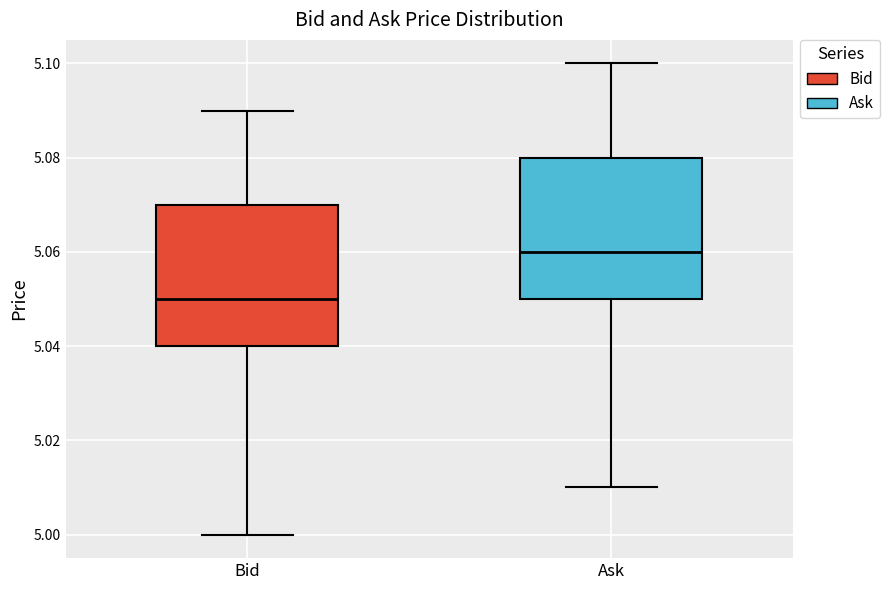

Reading left to right, transcribe this box plot: for each box, give where its median line is, the range the box spans, and where its two whiskers end, as read against the y-axis. The values are not printed on the chart, so give them approximately, as read against the axis.

Bid: median 5.05, box 5.04 to 5.07, whiskers 5.00 to 5.09
Ask: median 5.06, box 5.05 to 5.08, whiskers 5.01 to 5.10